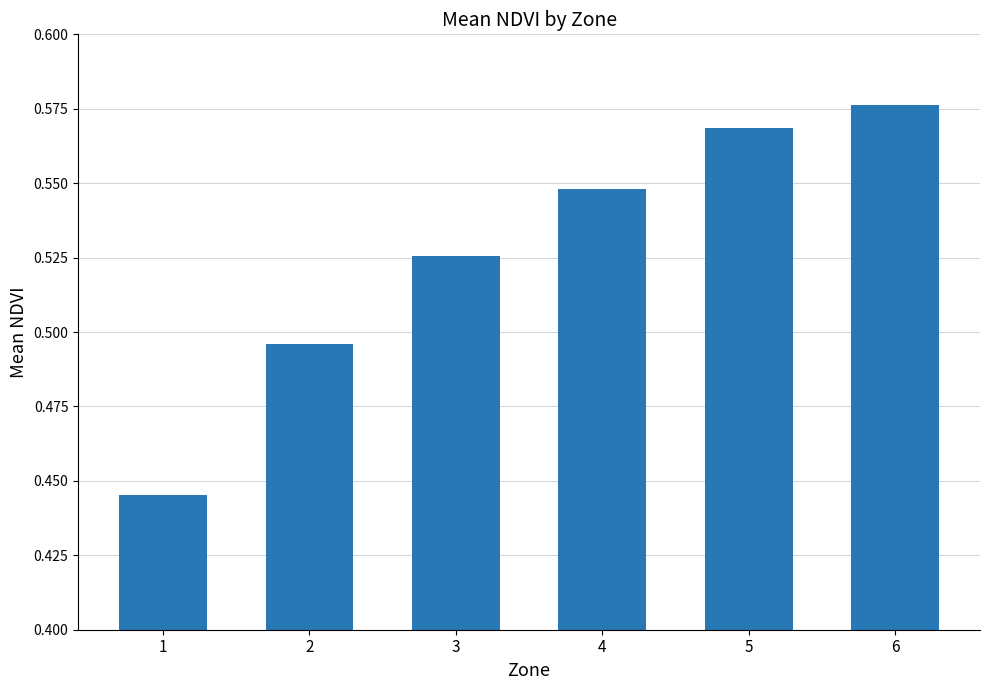

List the labels in order of value, largest first.

6, 5, 4, 3, 2, 1